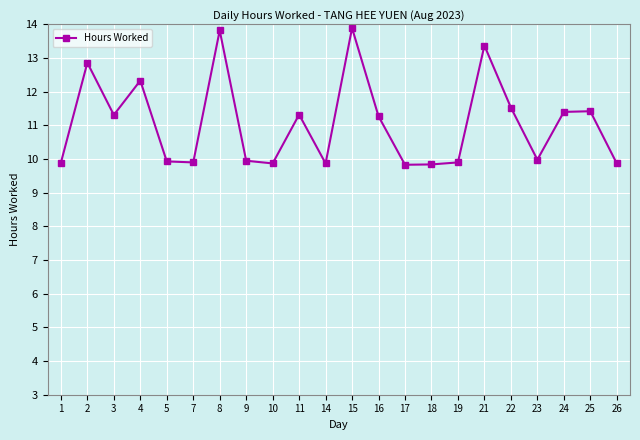

Where is the first local minimum?

3